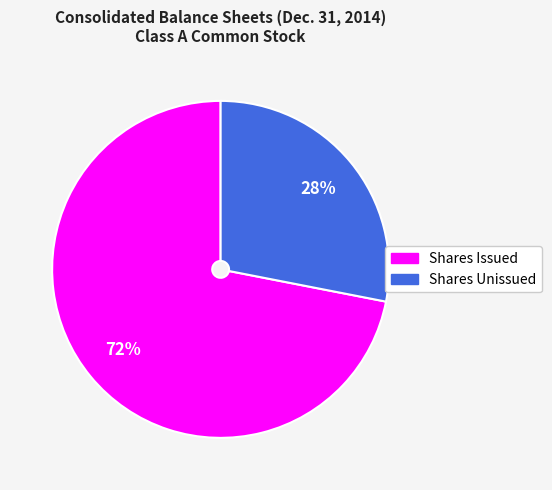

Is there any slice that represents more than half of the pie?

Yes